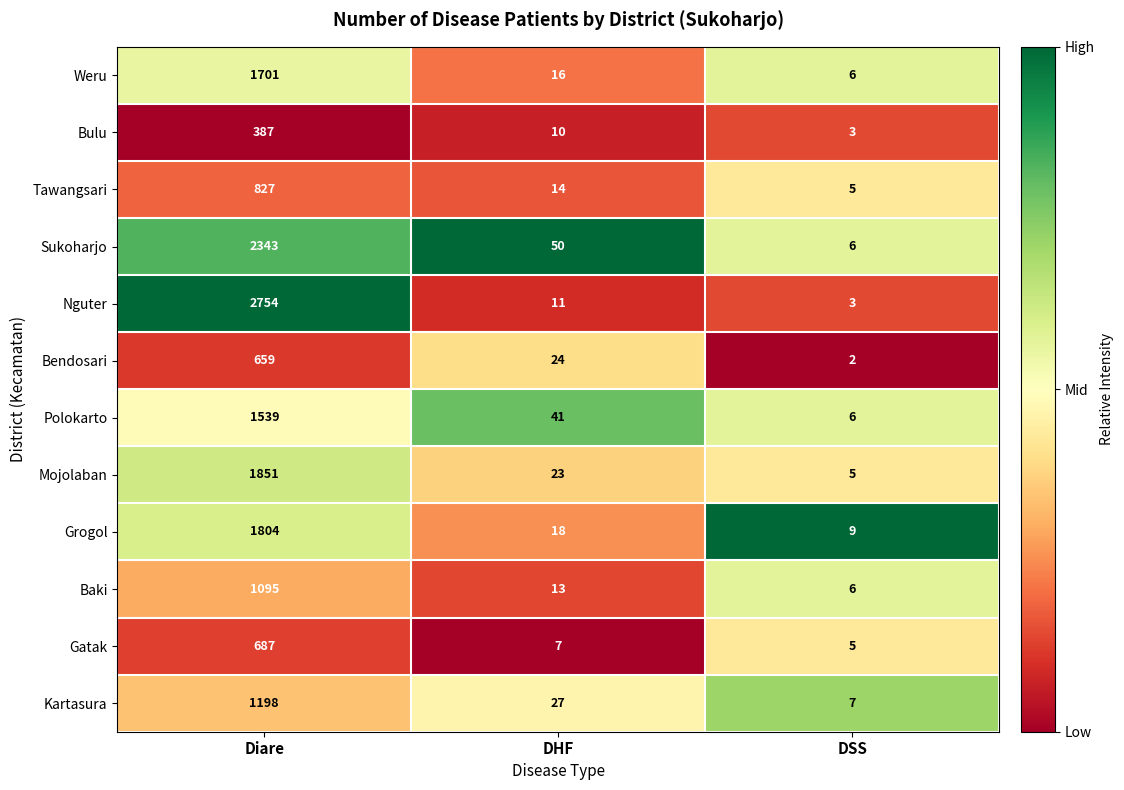

Rank the series at Diare from highest to lowest value.

Nguter, Sukoharjo, Mojolaban, Grogol, Weru, Polokarto, Kartasura, Baki, Tawangsari, Gatak, Bendosari, Bulu